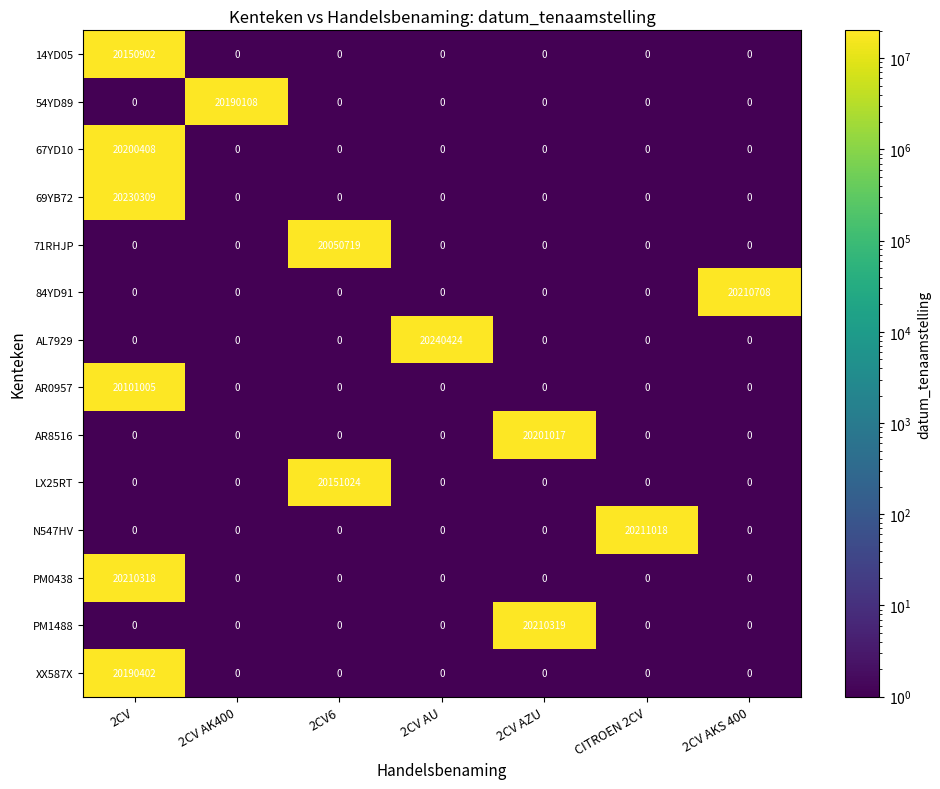

Rank the series by their maximum value, from lowest to highest.

71RHJP, AR0957, 14YD05, LX25RT, 54YD89, XX587X, 67YD10, AR8516, PM0438, PM1488, 84YD91, N547HV, 69YB72, AL7929